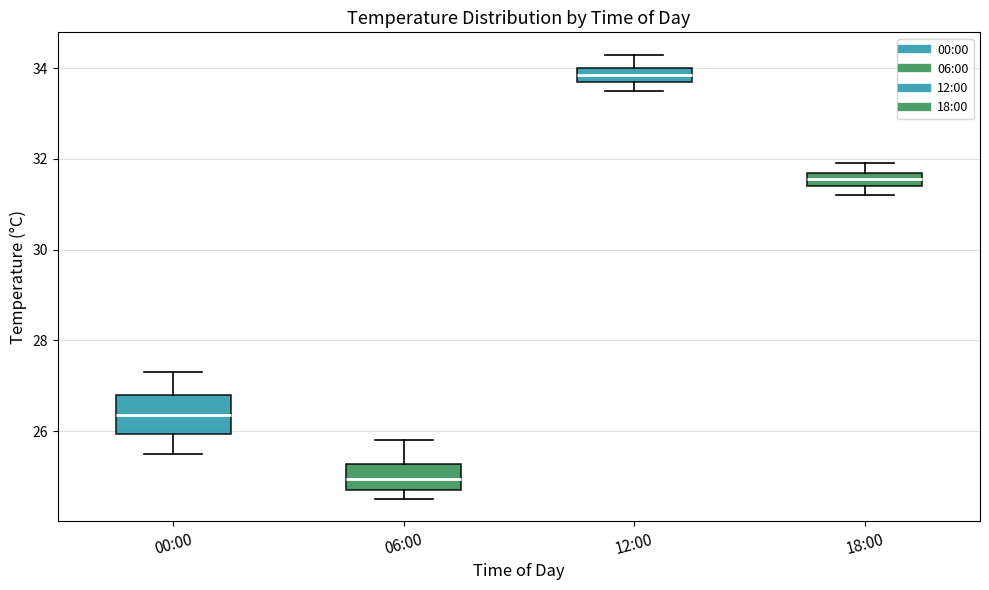

Which box's median line is the highest?

12:00